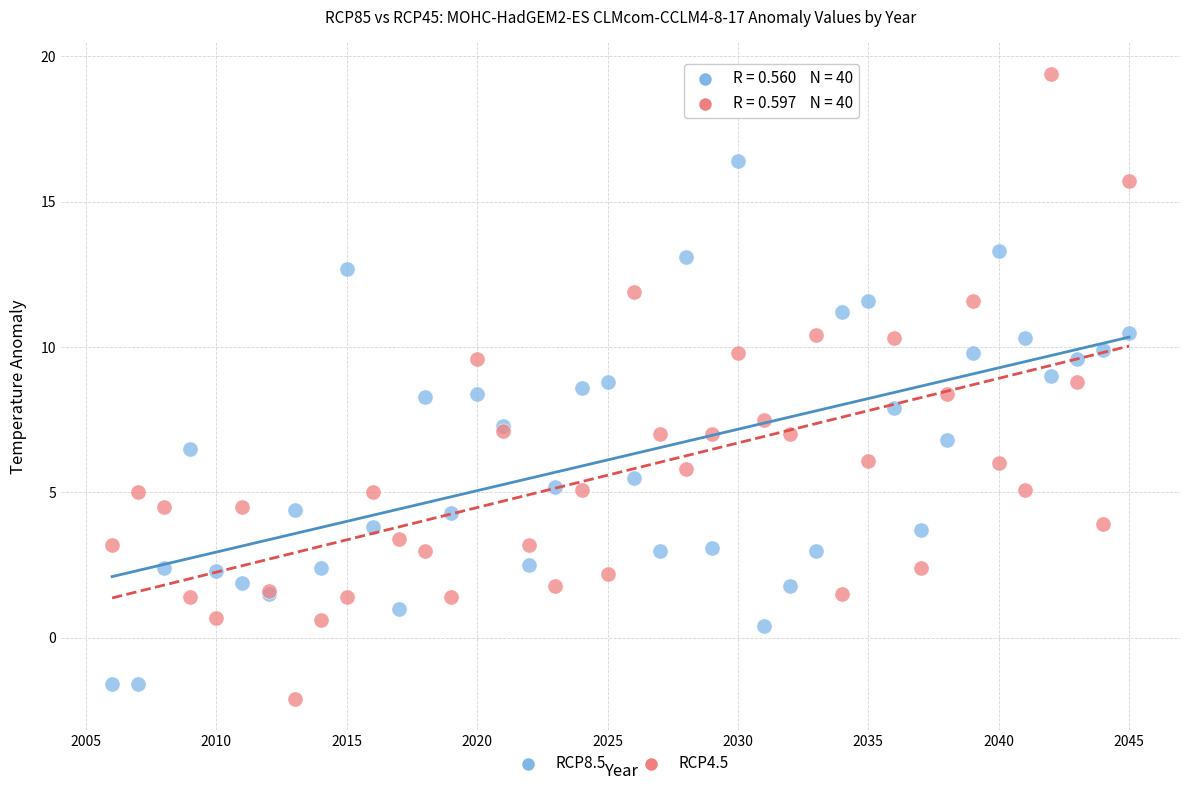

Which series contains the highest Y value?

RCP4.5